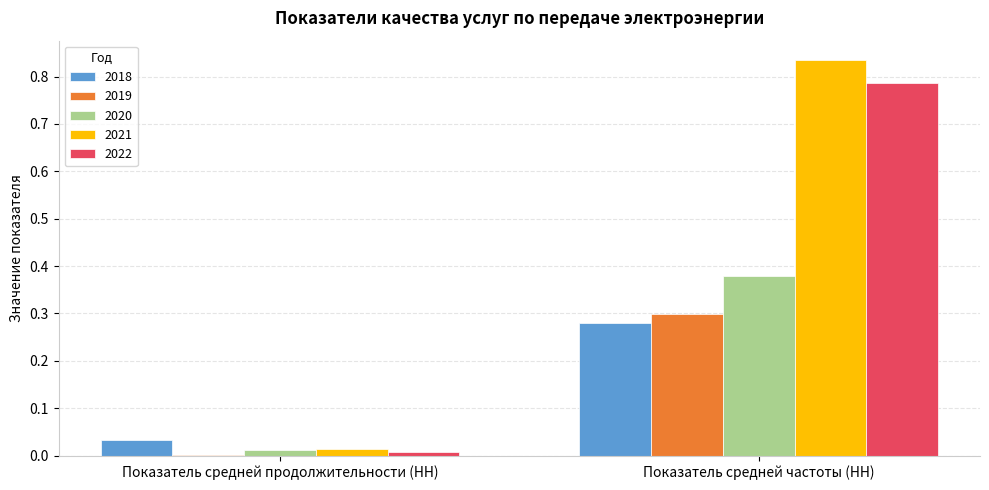

The 2019 series shows 0.3 at Показатель средней частоты (НН). True or false?

True